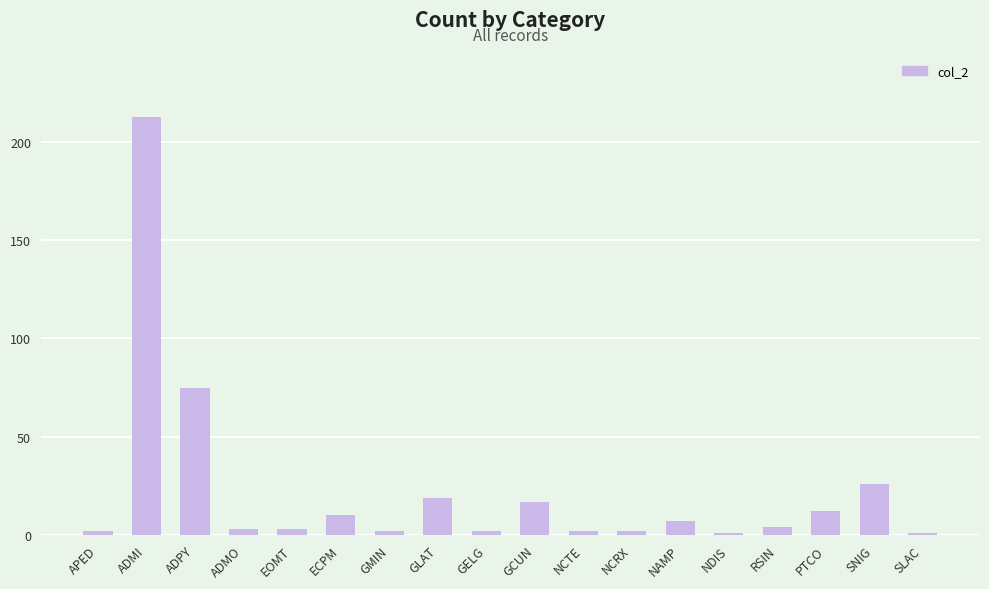

What is the change in value from ADMO to RSIN?

+1